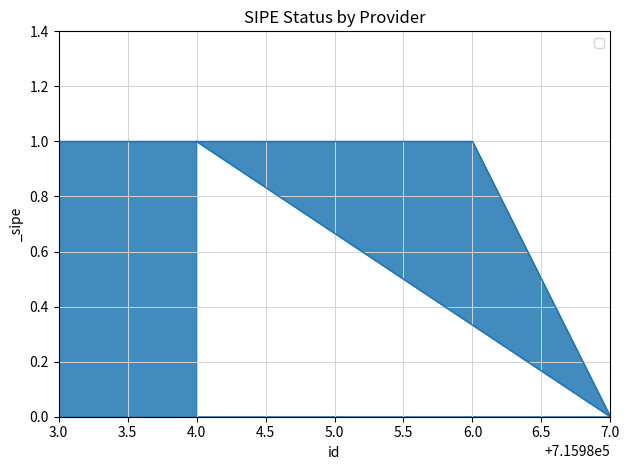

What is the difference between the values at 6.0 and 7.0?

1